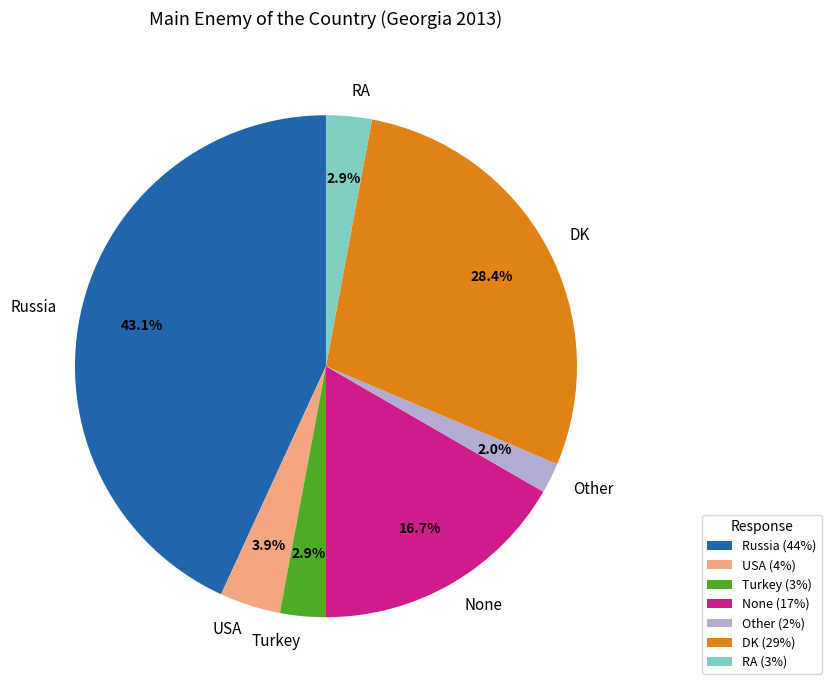

Between RA and USA, which is larger?

USA